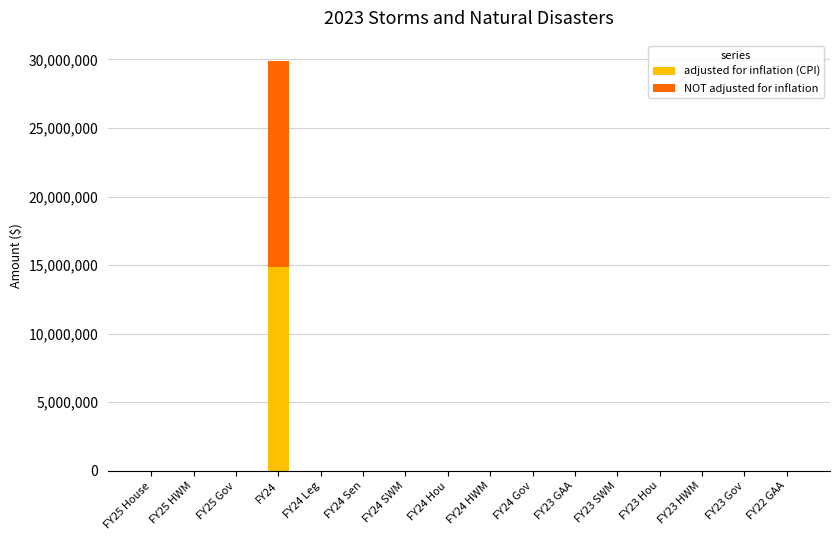

At which label does adjusted for inflation (CPI) reach its peak?

FY24